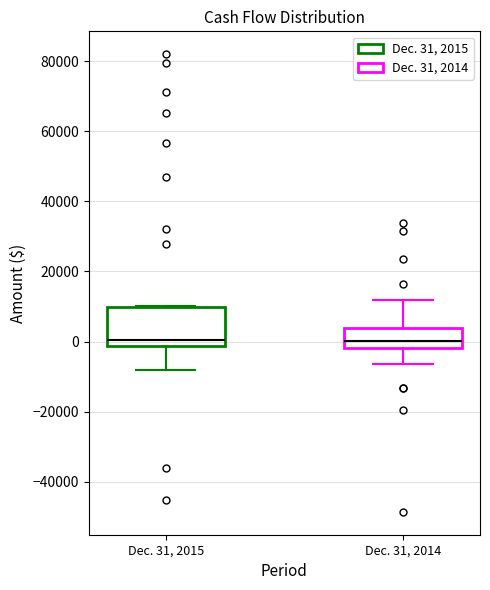

Reading left to right, read every box against the y-axis: the position of its median line, the range the box covers, and the ends of its whiskers. The values are not printed on the chart, so give them approximately, as read against the axis.

Dec. 31, 2015: median 0, box -2000 to 10000, whiskers -8000 to 10000
Dec. 31, 2014: median 0, box -2000 to 4000, whiskers -6000 to 12000